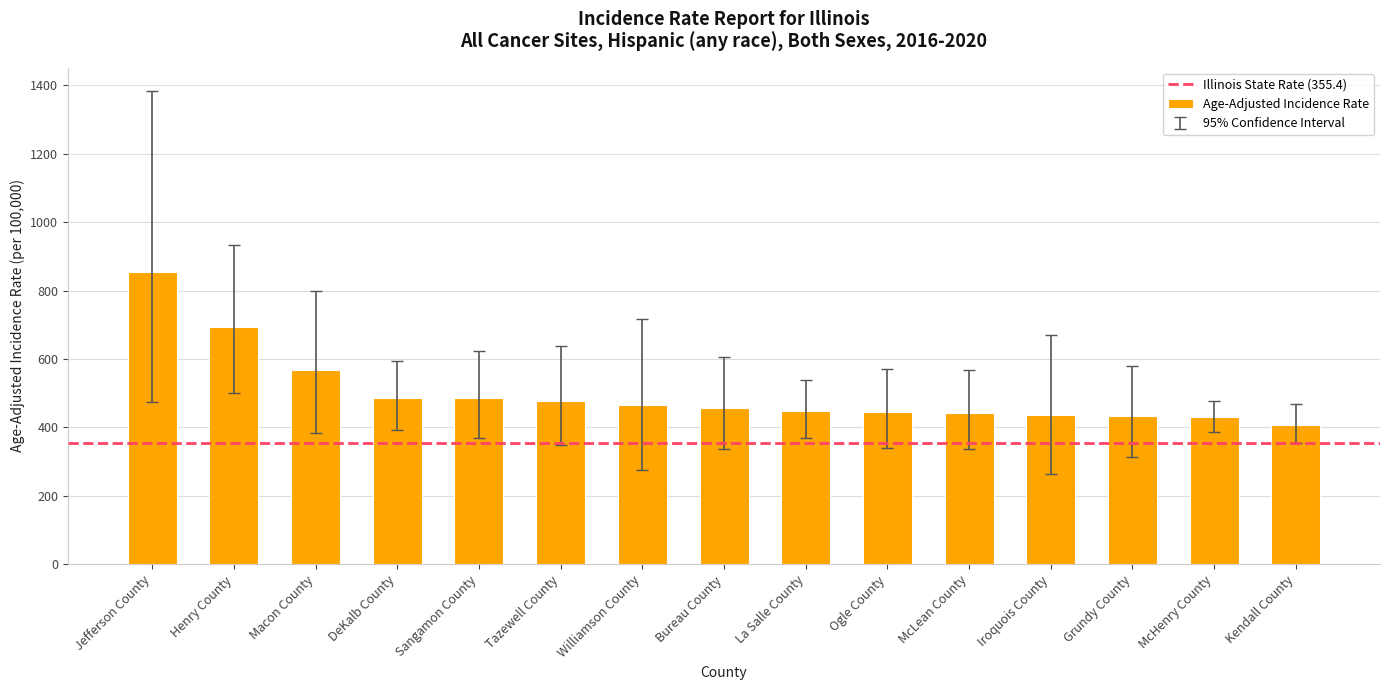

What is the label of the 9th bar from the left?

La Salle County